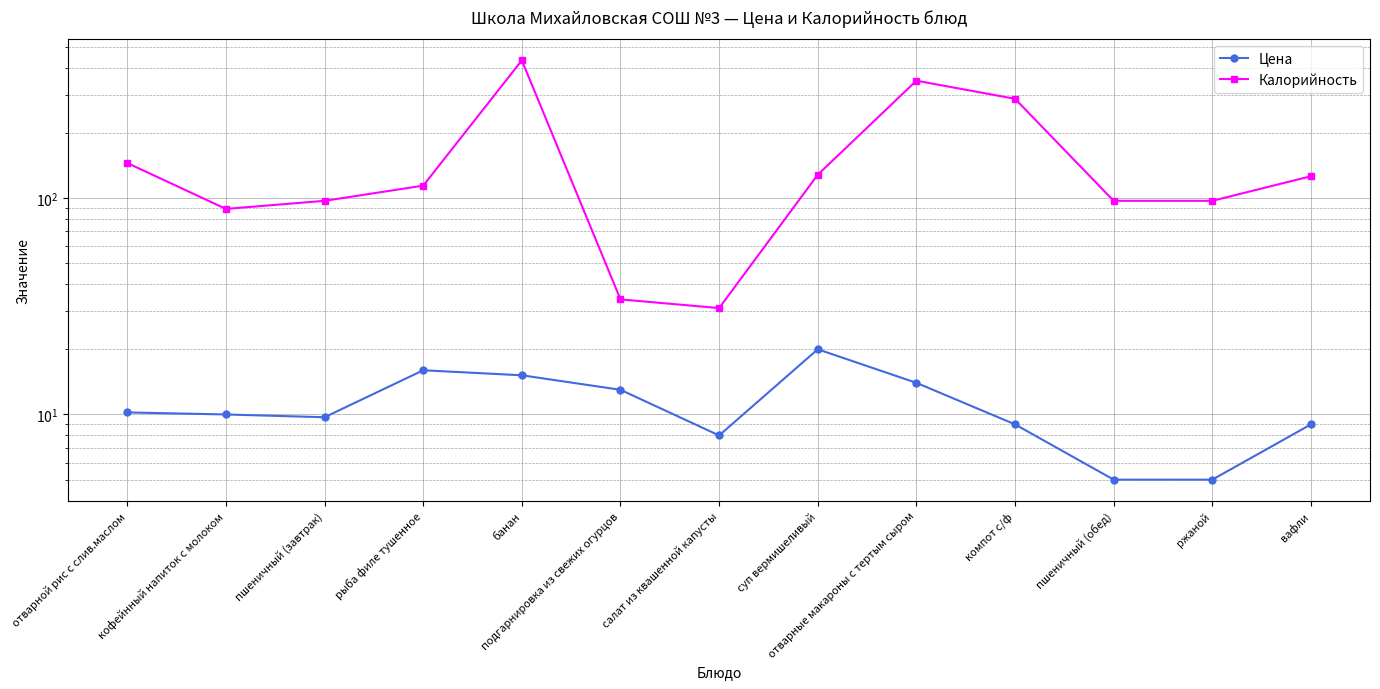

Reading left to right, list all the values displayed in this chart.

Цена: отварной рис с слив.маслом=10.2	кофейнный напиток с молоком=10.0	пшеничный (завтрак)=9.7	рыба филе тушенное=16.0	банан=15.2	подгарнировка из свежих огурцов=13.0	салат из квашенной капусты=8.0	суп вермишеливый=20.0	отварные макароны с тертым сыром=14.0	компот с/ф=9.0	пшеничный (обед)=5.0	ржаной=5.0	вафли=9.0
Калорийность: отварной рис с слив.маслом=145.0	кофейнный напиток с молоком=89.0	пшеничный (завтрак)=97.0	рыба филе тушенное=114.0	банан=432.0	подгарнировка из свежих огурцов=34.0	салат из квашенной капусты=31.0	суп вермишеливый=128.0	отварные макароны с тертым сыром=348.0	компот с/ф=287.0	пшеничный (обед)=97.0	ржаной=97.0	вафли=126.0